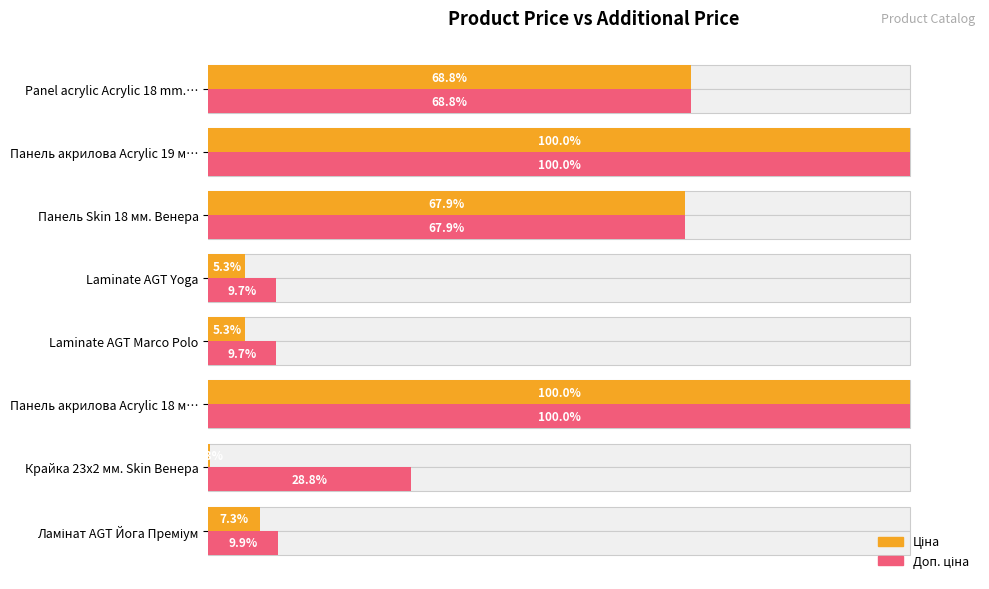

Reading left to right, transcribe all the data shown in this chart.

Ціна: 7.3	0.3	100.0	5.3	5.3	67.9	100.0	68.8
Доп. ціна: 9.9	28.8	100.0	9.7	9.7	67.9	100.0	68.8